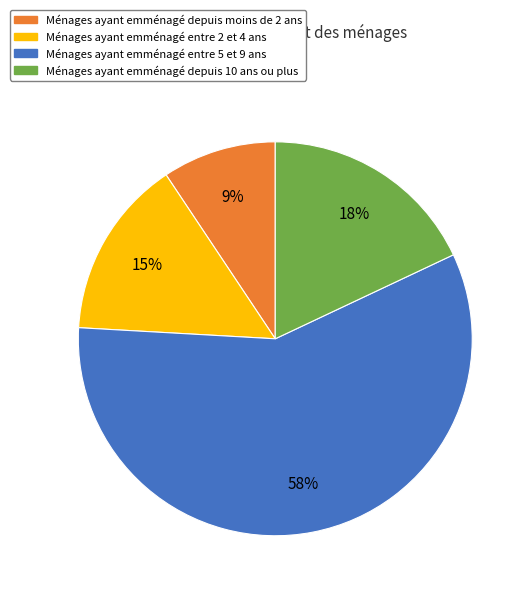

To the nearest percent, what is the average slice percentage?

25%